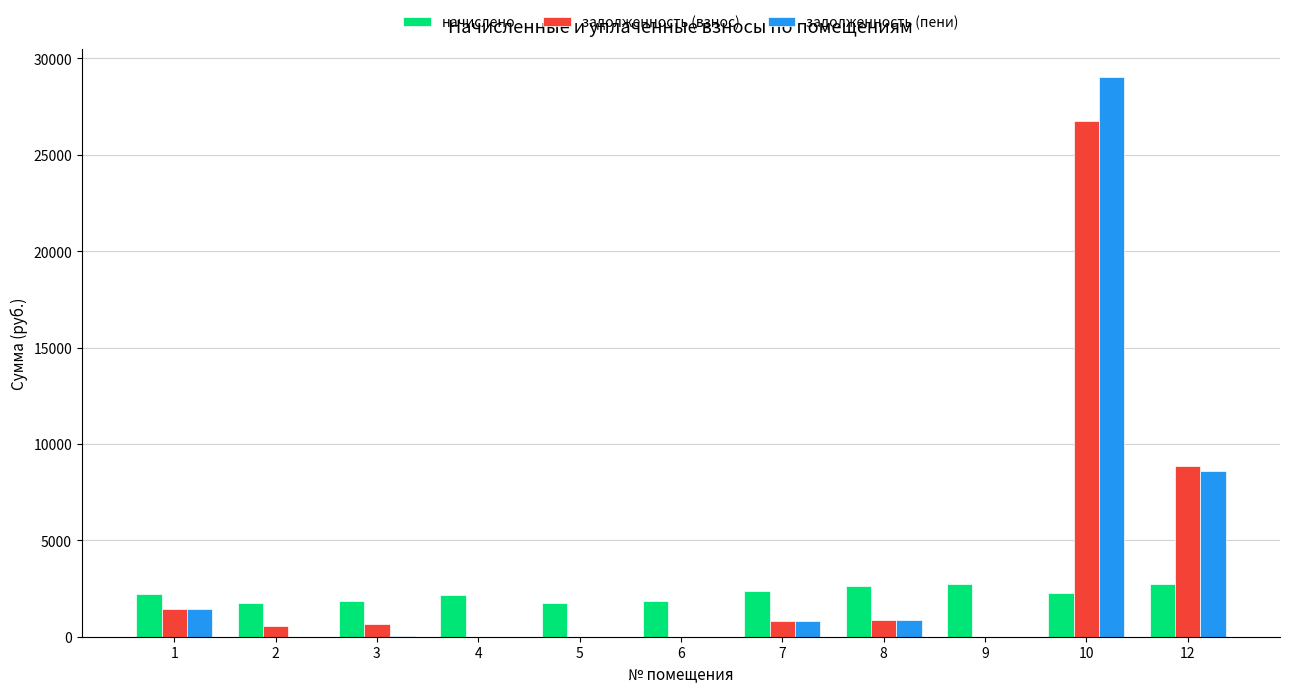

How many values in the задолженность (пени) series exceed 36?

6